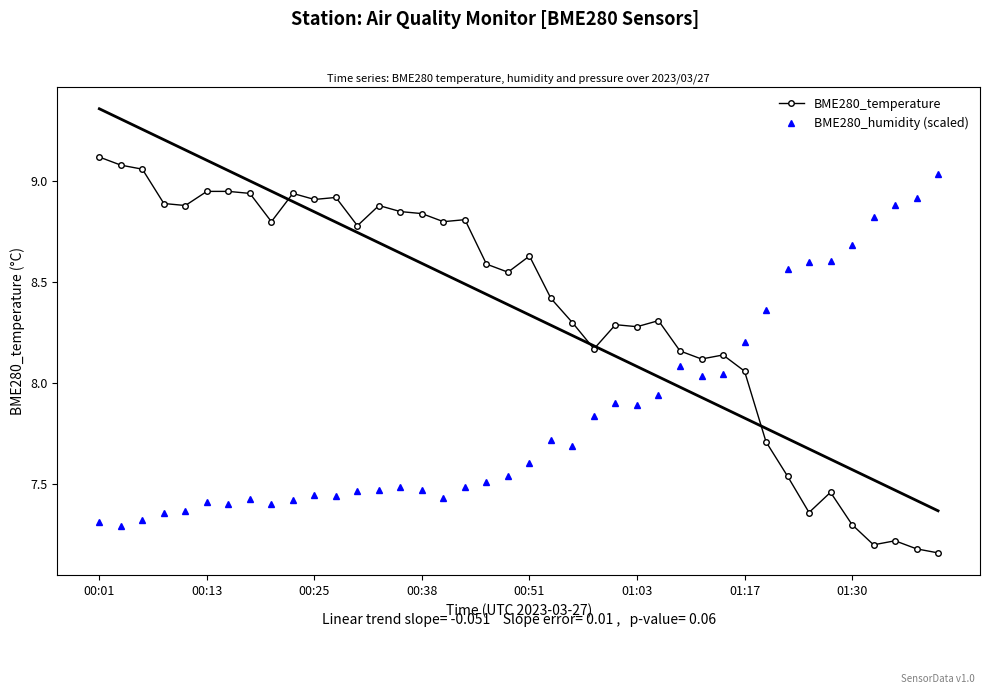

What is the difference between the maximum and minimum values in the BME280_humidity (scaled) series?

1.7